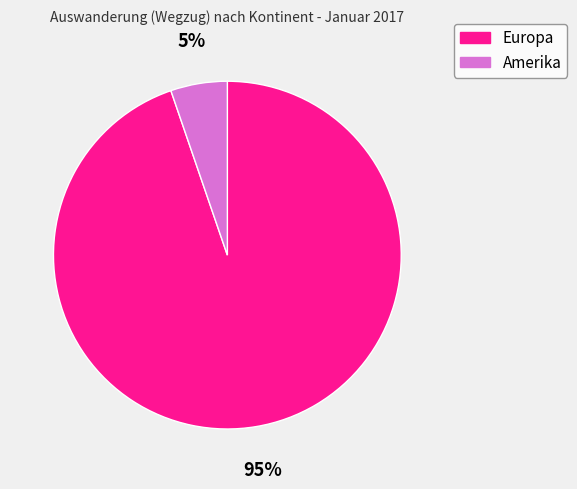

Between Amerika and Europa, which is larger?

Europa